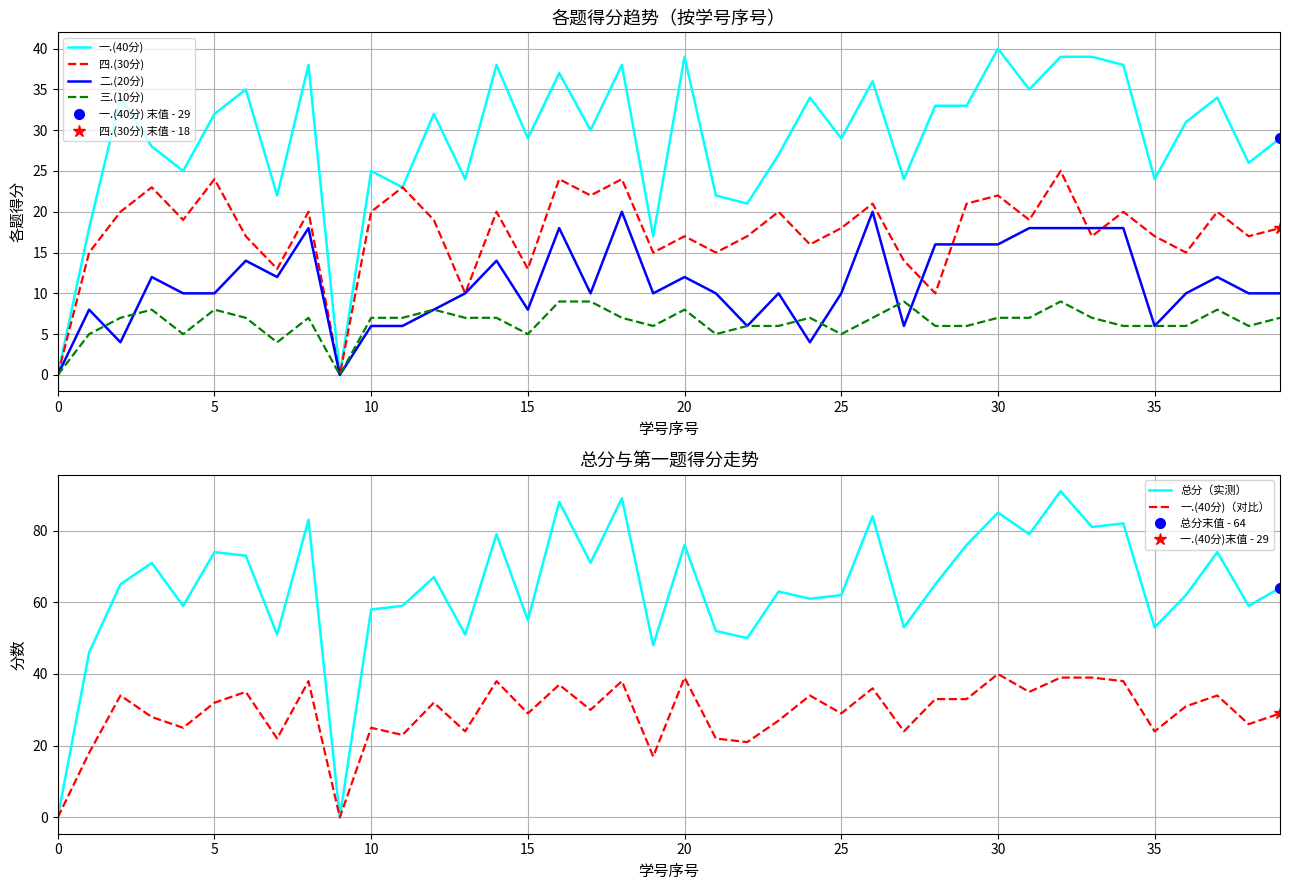

The value of 三.(10分) at 27 is 13. True or false?

False